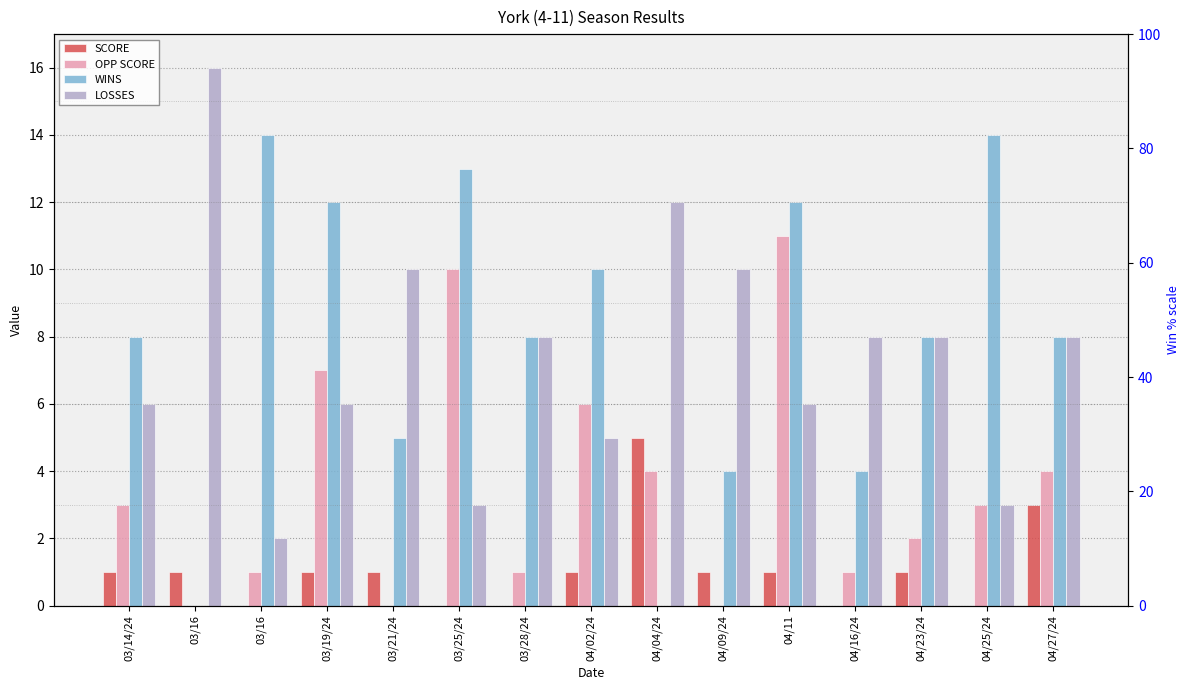

What are all the series names shown in the legend?

SCORE, OPP SCORE, WINS, LOSSES